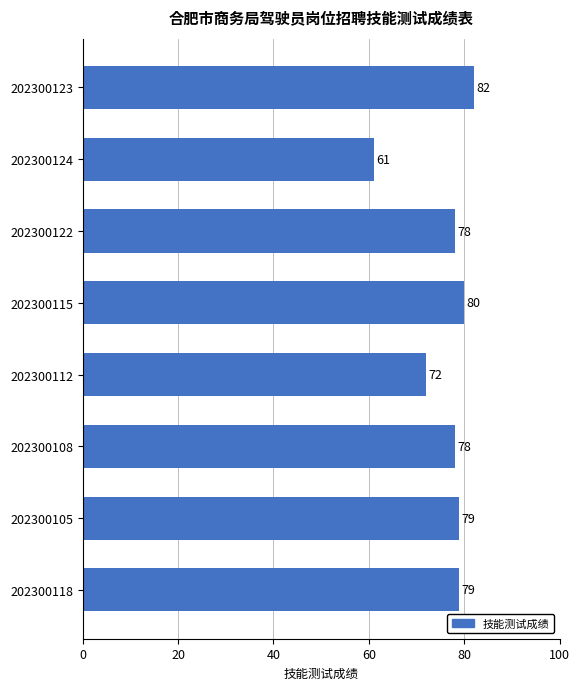

What is the sum of the values at 202300115 and 202300112?

152